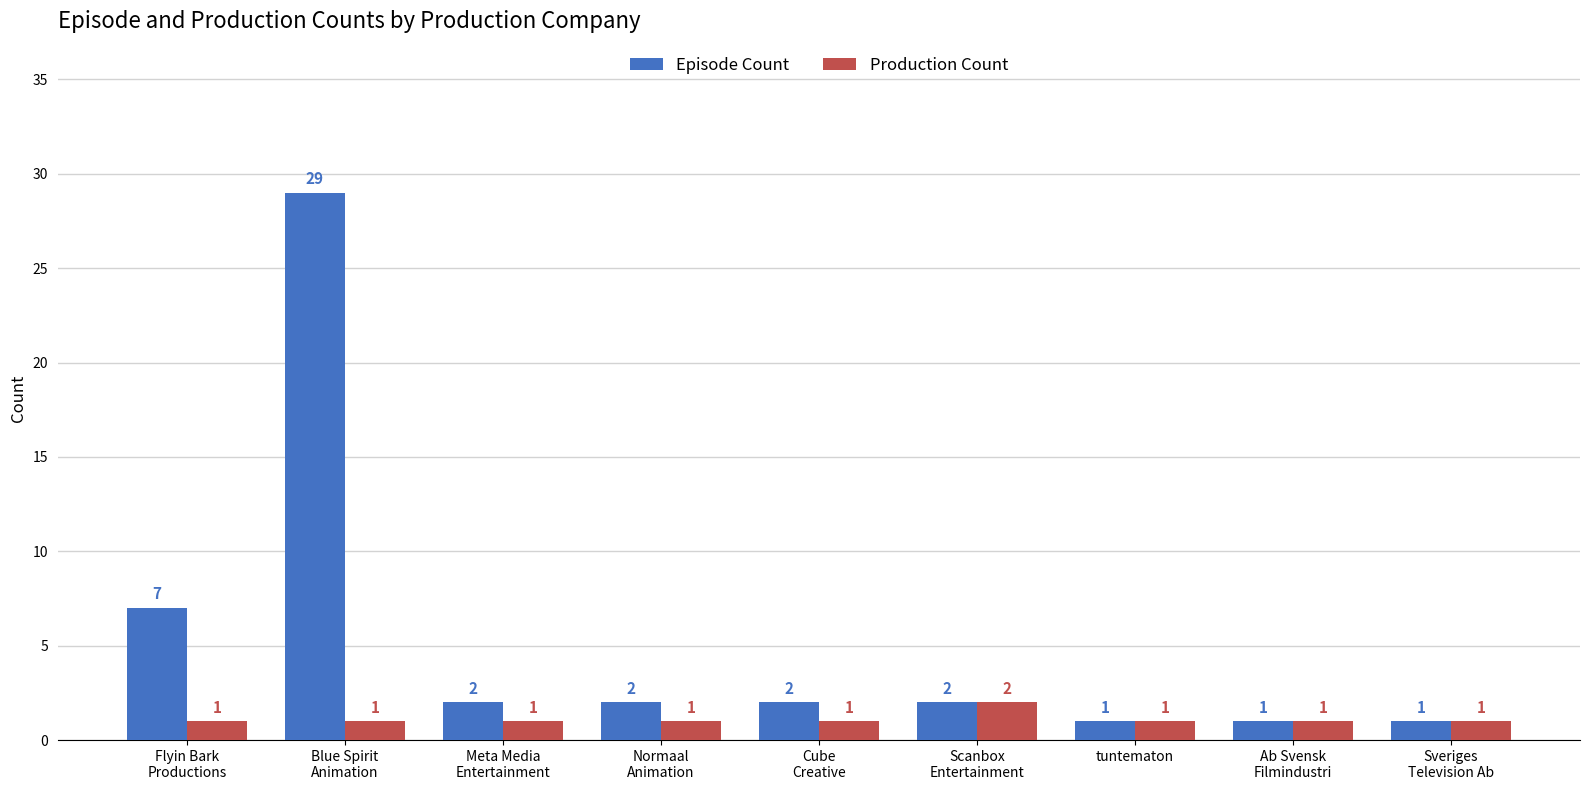

What is the difference between the maximum and second lowest values in the Episode Count series?

28